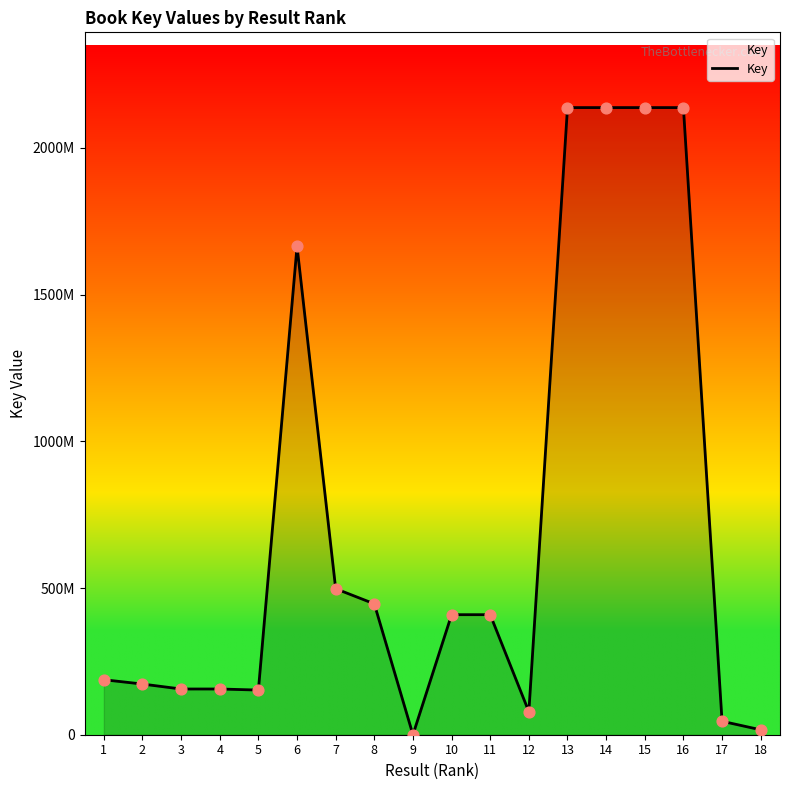

What is the change in value from 4 to 7?

+341813119